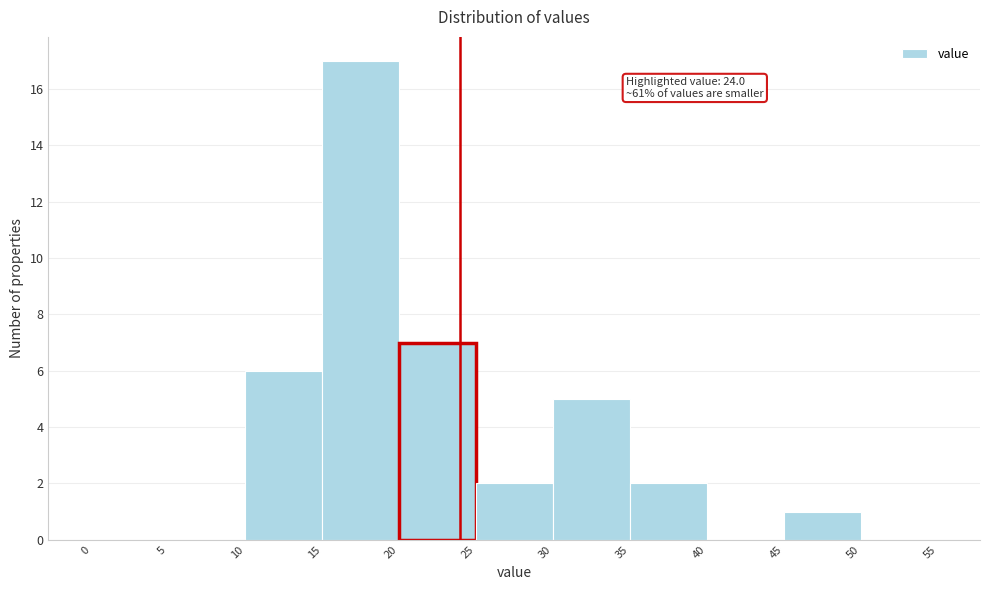

Over which range of the x-axis is the bar tallest?

15 to 20